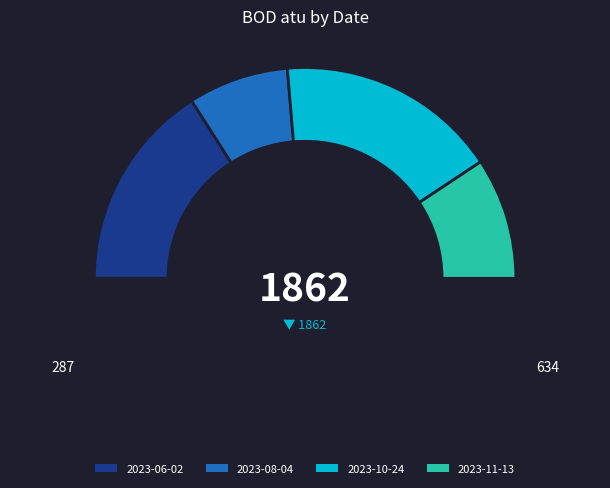

Count the number of slices in the pie.

4